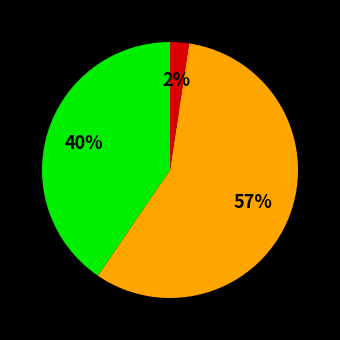

To the nearest percent, what is the average slice percentage?

33%